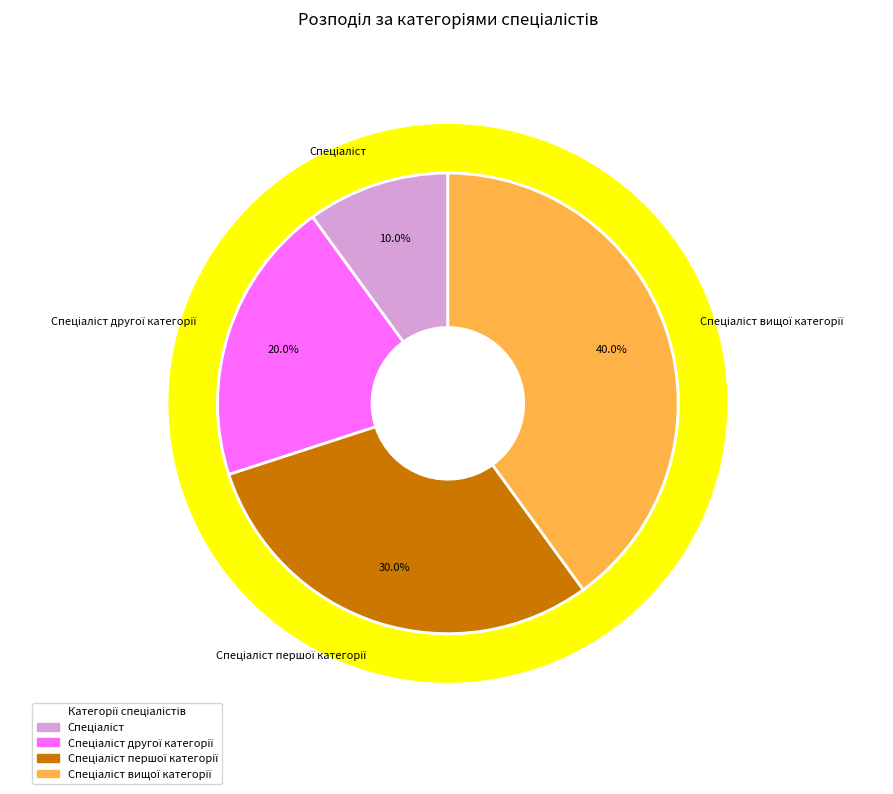

Approximately how many times larger is the value at Спеціаліст compared to Спеціаліст вищої категорії?

0.2